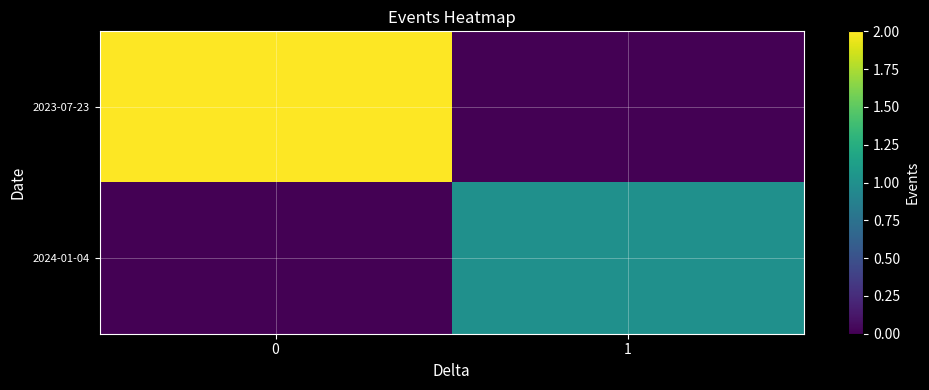

Which category has the lowest value across all series?

1